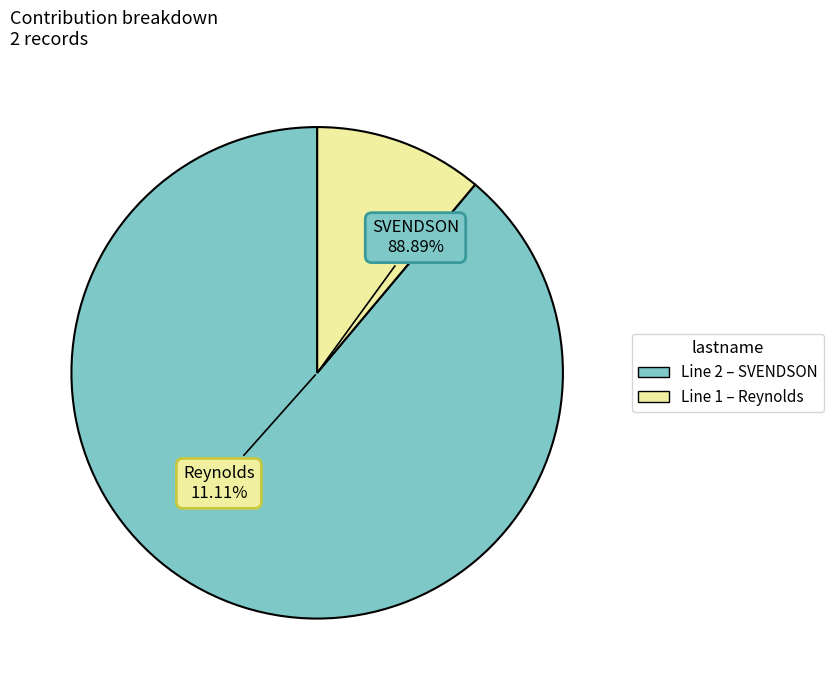

Combined, do 1 and 2 account for over 50%?

Yes